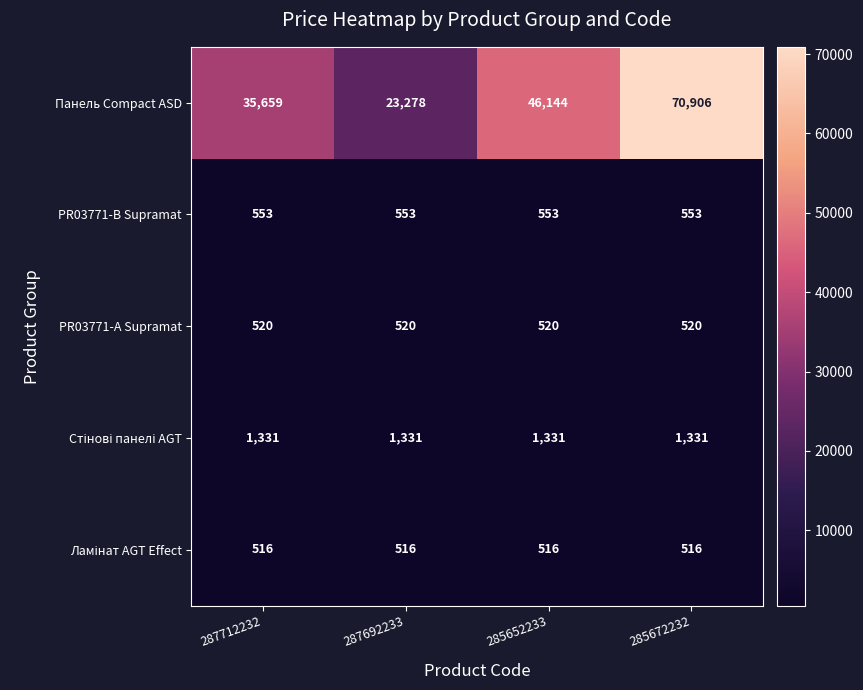

What is the total value across all series at 287712232?

38579